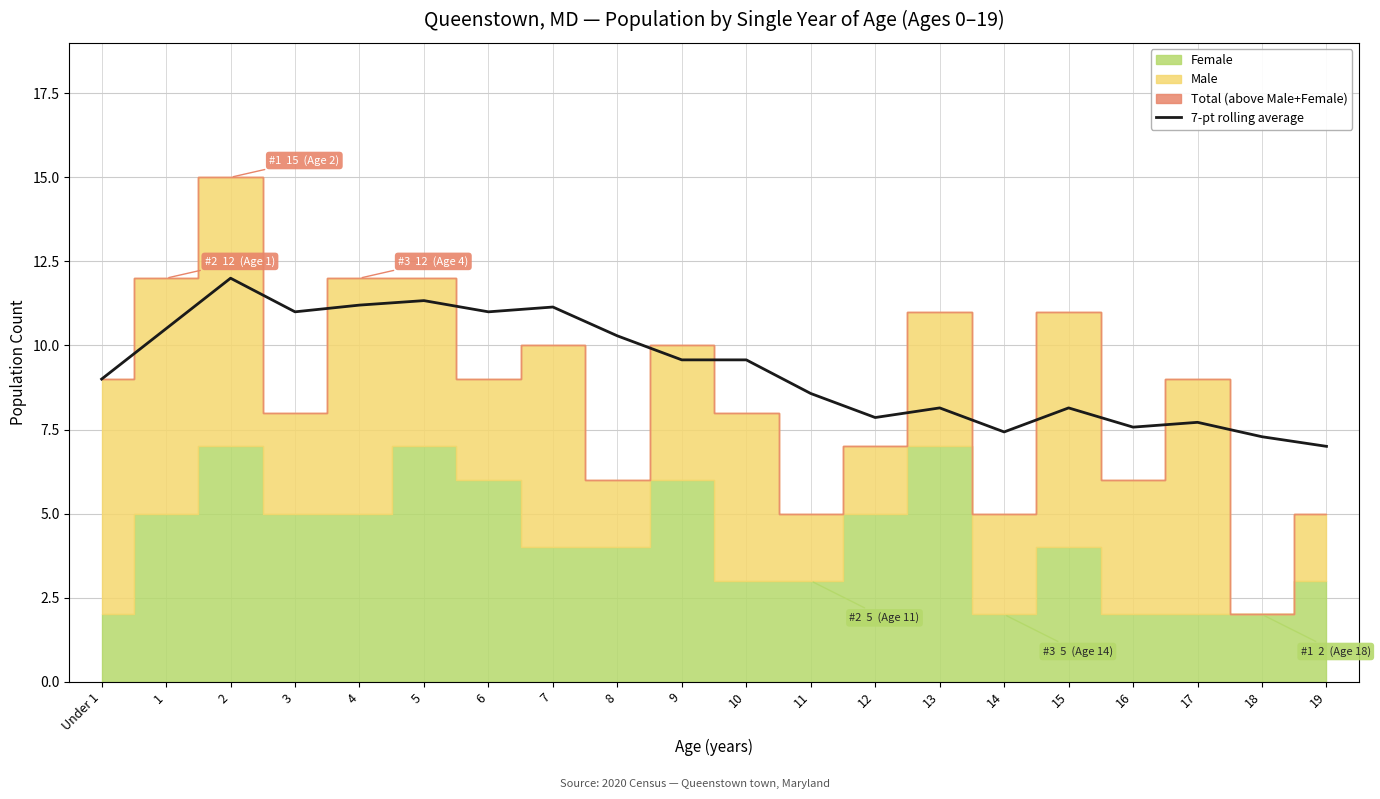

What is the label of the 5th point from the right?

15